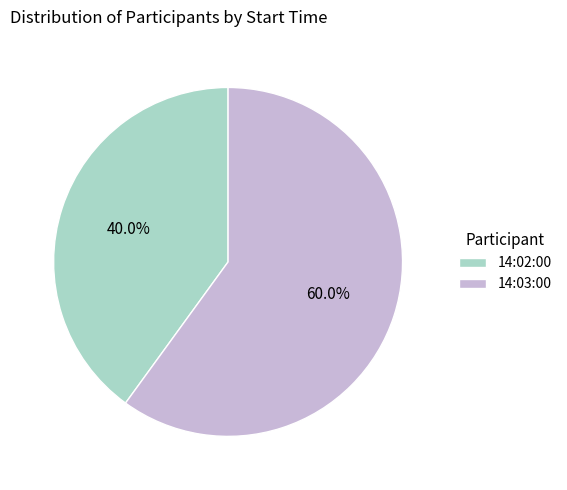

Does any single category account for the majority?

Yes